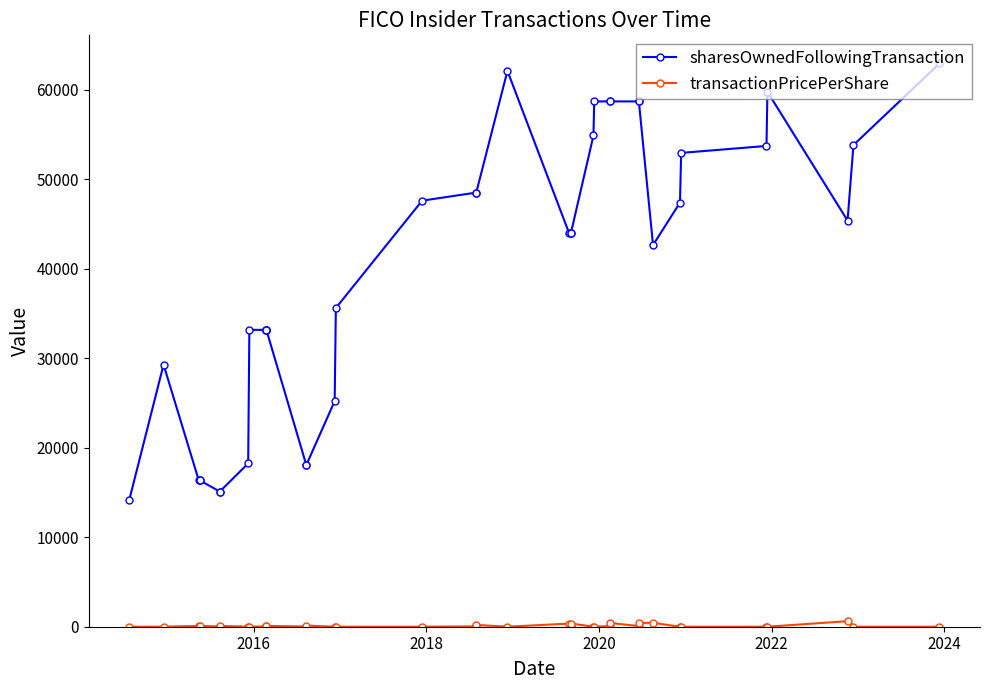

What are all the series names shown in the legend?

sharesOwnedFollowingTransaction, transactionPricePerShare